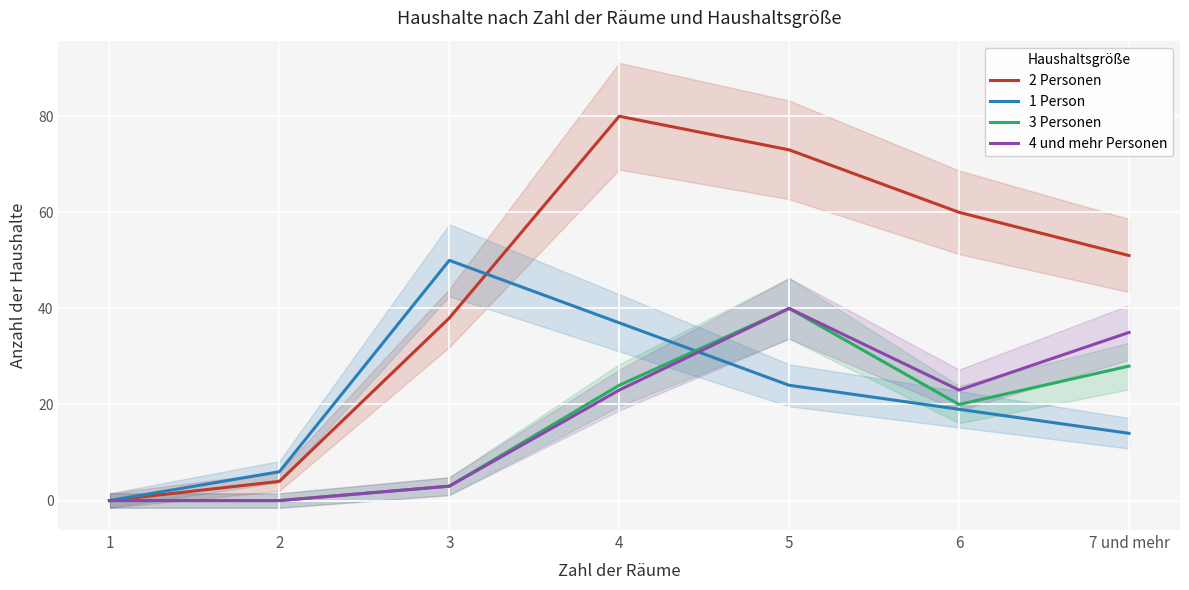

Does the chart display data point markers on the line(s)?

No